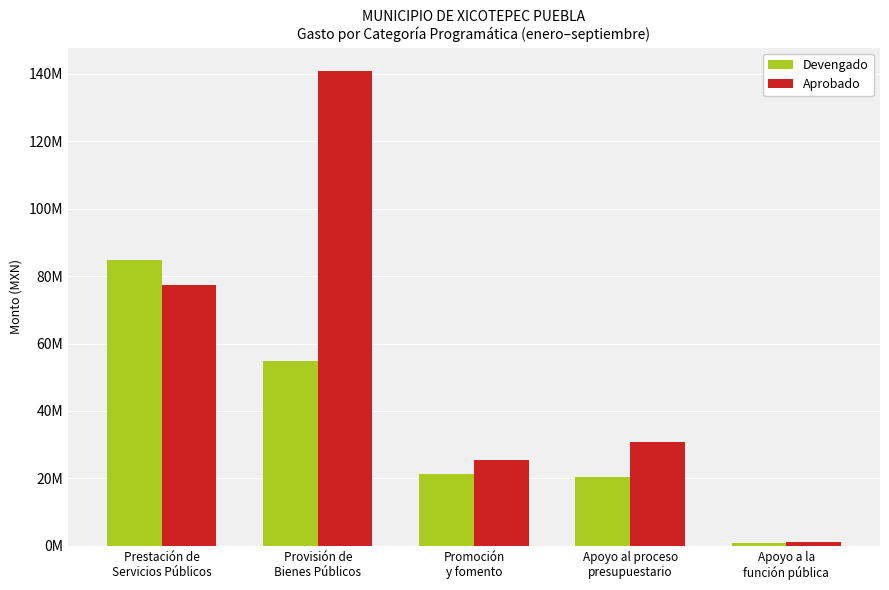

List the labels in order of Aprobado value, smallest first.

Apoyo a la
función pública, Promoción
y fomento, Apoyo al proceso
presupuestario, Prestación de
Servicios Públicos, Provisión de
Bienes Públicos